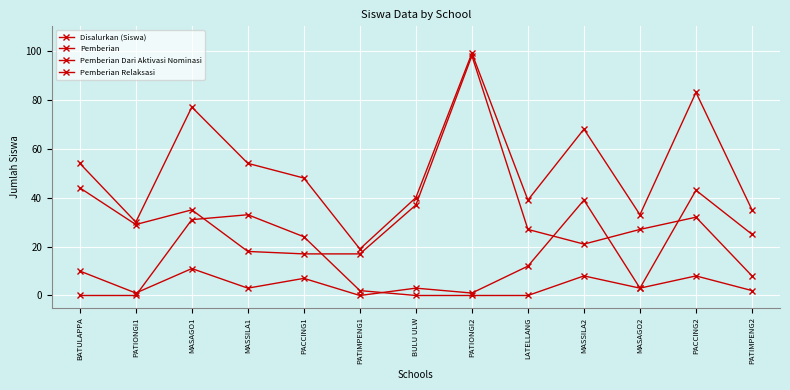

At how many categories does at least one series exceed 93?

1